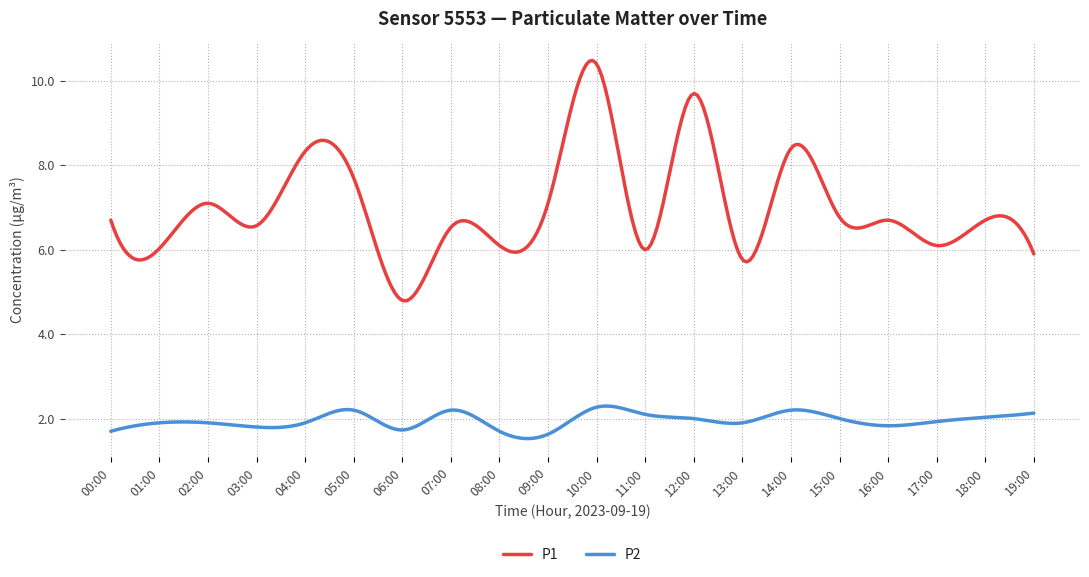

Rank the series by their average value, from highest to lowest.

P1, P2